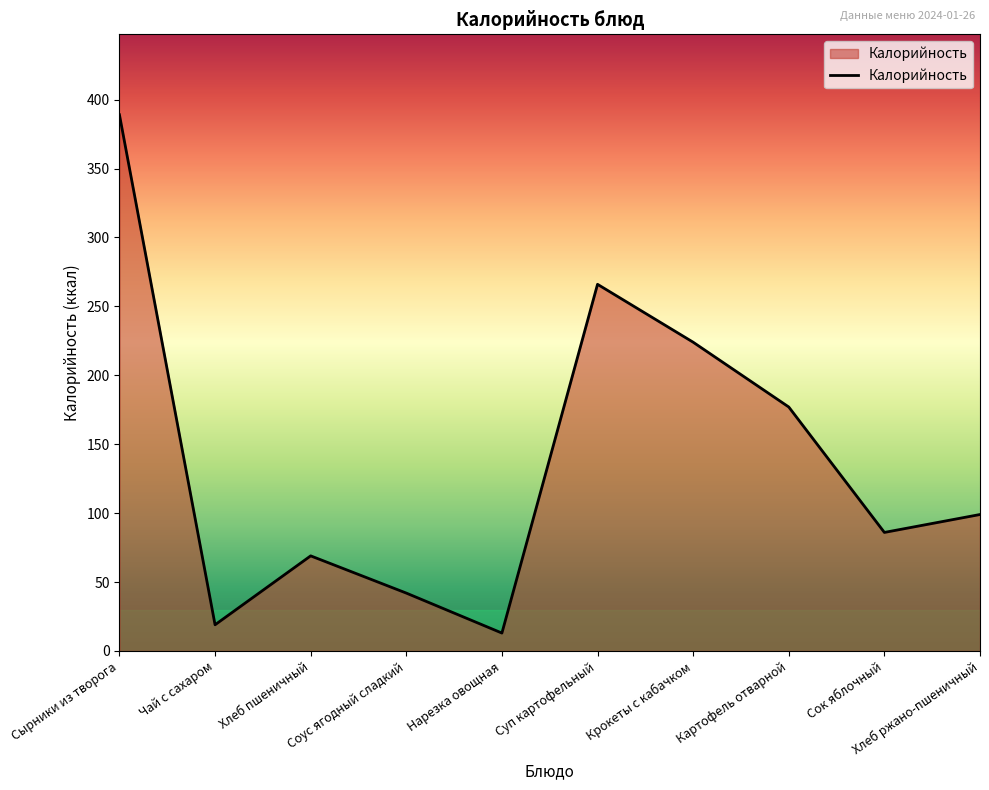

What is the difference between the maximum and minimum values?

376